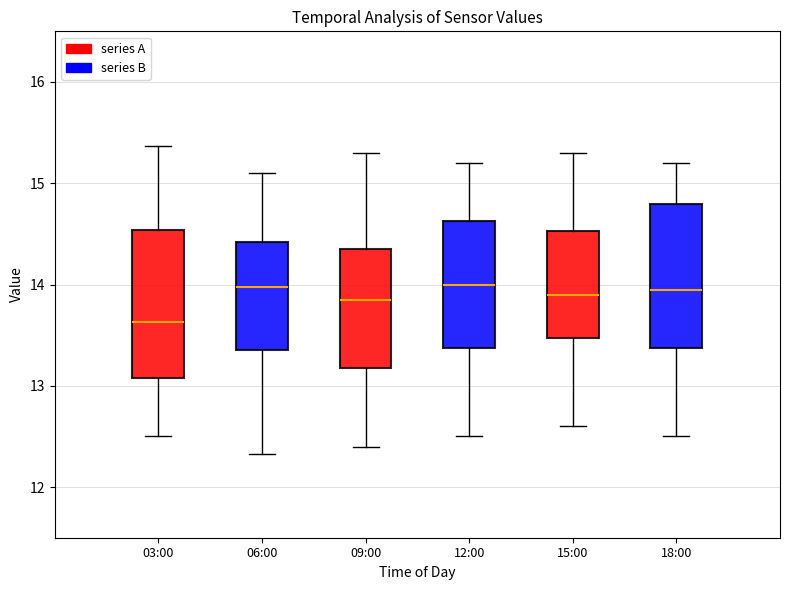

Reading left to right, read every box against the y-axis: the position of its median line, the range the box covers, and the ends of its whiskers. The values are not printed on the chart, so give them approximately, as read against the axis.

03:00: median 13.6, box 13.1 to 14.5, whiskers 12.5 to 15.4
06:00: median 14.0, box 13.4 to 14.4, whiskers 12.3 to 15.1
09:00: median 13.9, box 13.2 to 14.4, whiskers 12.4 to 15.3
12:00: median 14.0, box 13.4 to 14.6, whiskers 12.5 to 15.2
15:00: median 13.9, box 13.5 to 14.5, whiskers 12.6 to 15.3
18:00: median 14.0, box 13.4 to 14.8, whiskers 12.5 to 15.2